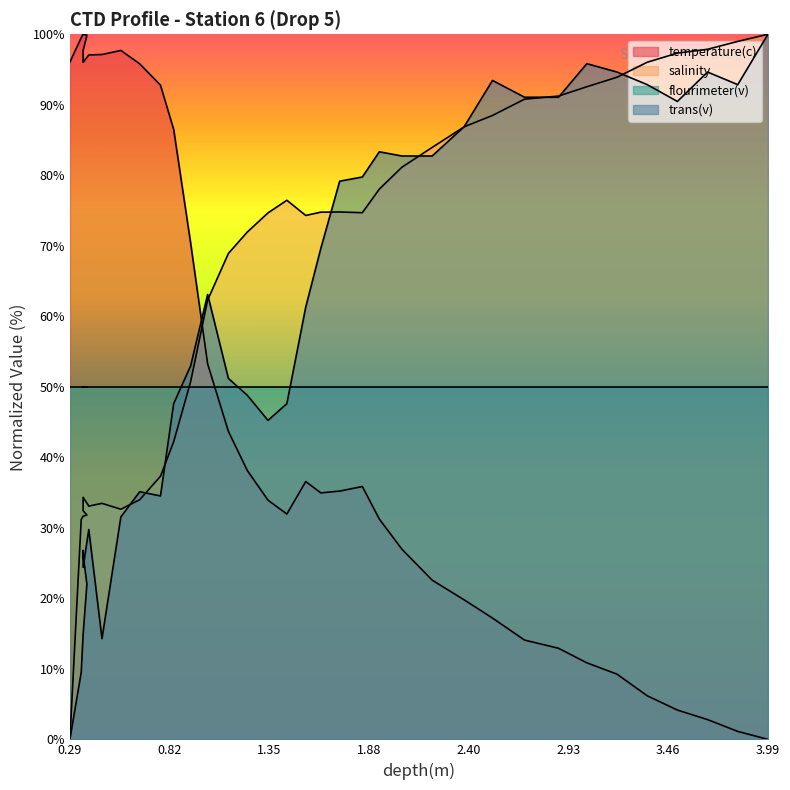

What is the value of the salinity point at the 26th from the left?

84.0